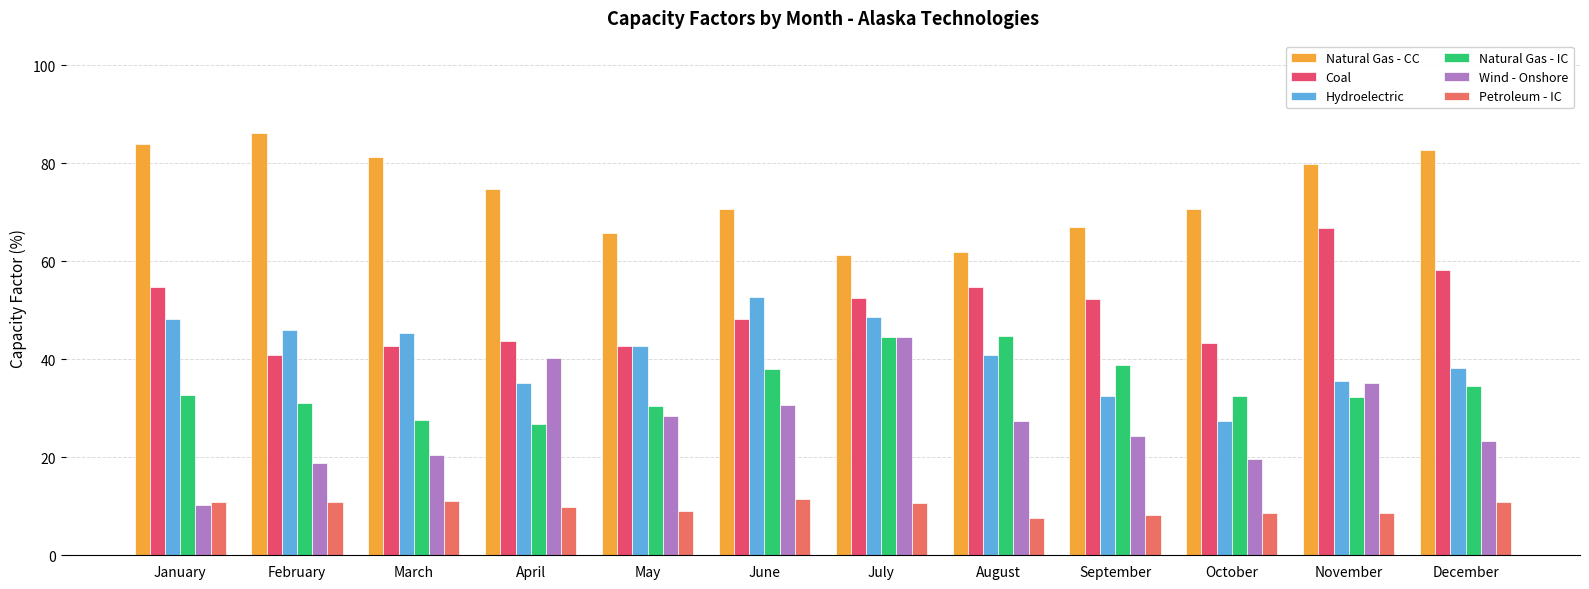

Are the bars horizontal?

No